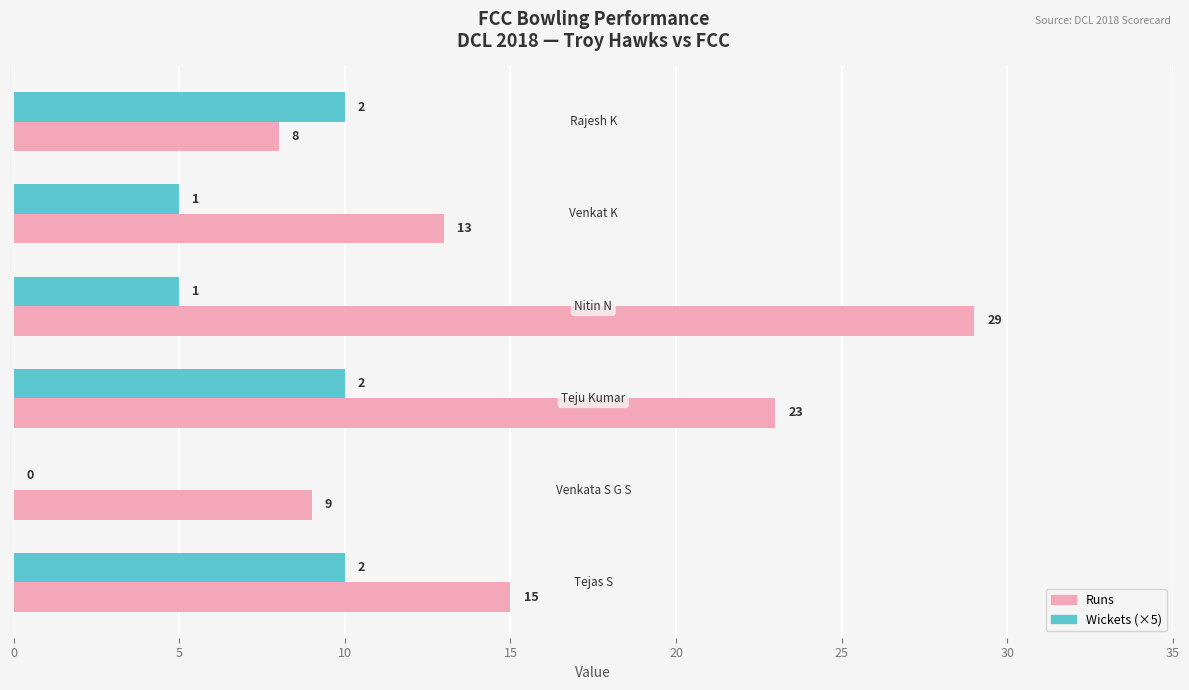

What is the sum of all Runs values?

97